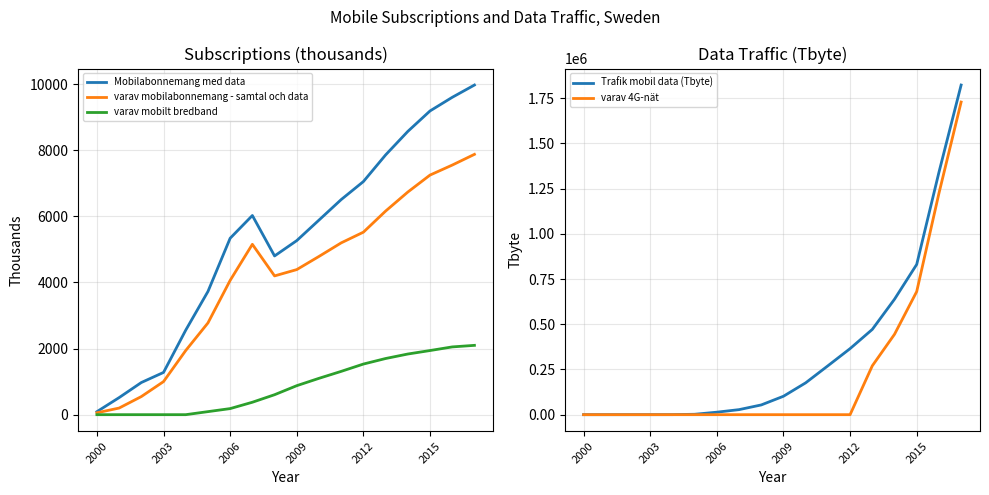

The value of varav mobilt bredband at 2012 is 1531.6. True or false?

True